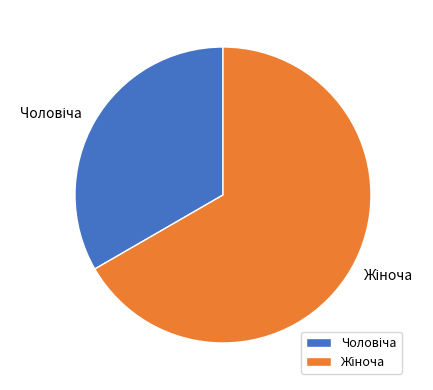

Is there any slice that represents more than half of the pie?

Yes